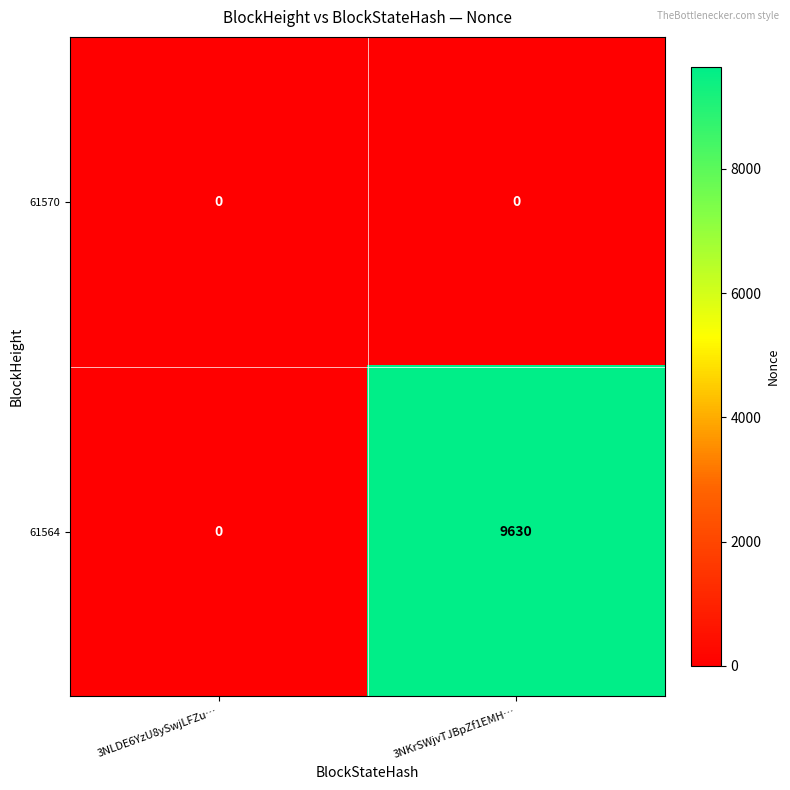

Reading left to right, transcribe all the data shown in this chart.

61570: 3NLDE6YzU8ySwjLFZu…=0	3NKrSWjvTJBpZf1EMH…=0
61564: 3NLDE6YzU8ySwjLFZu…=0	3NKrSWjvTJBpZf1EMH…=9630